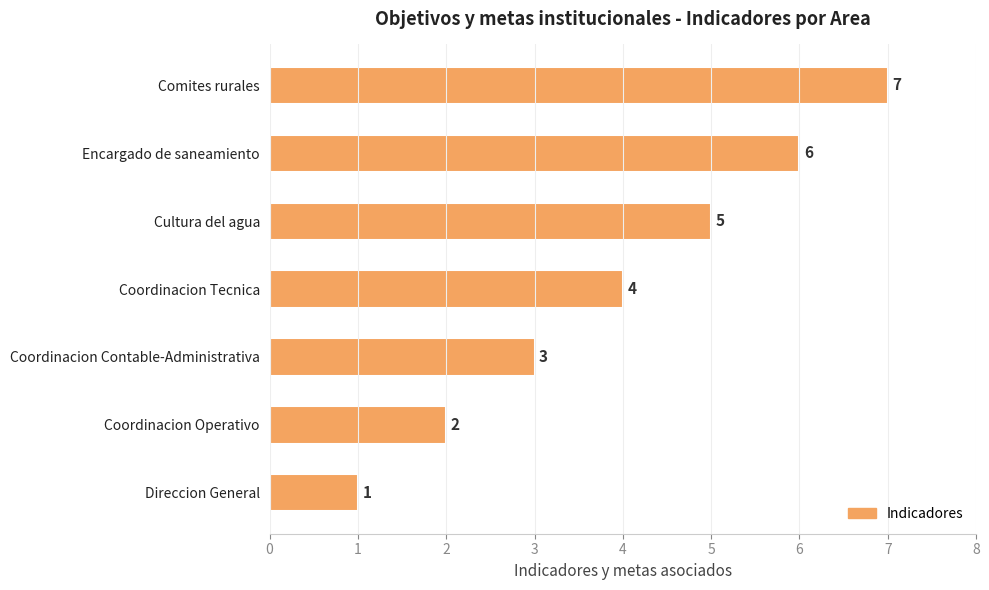

Count the values in the range 2 to 6.

5